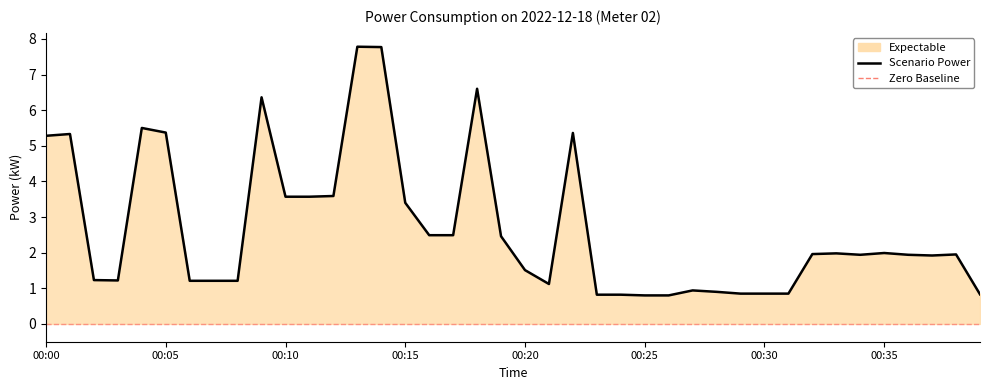

At which category does the chart reach its peak across all series?

00:13